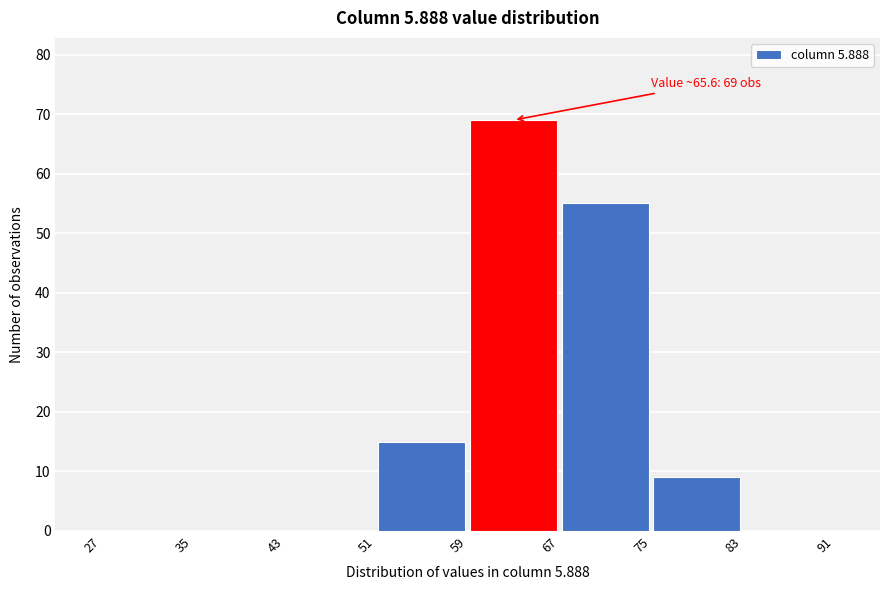

Which range on the x-axis has the tallest bar?

59 to 67